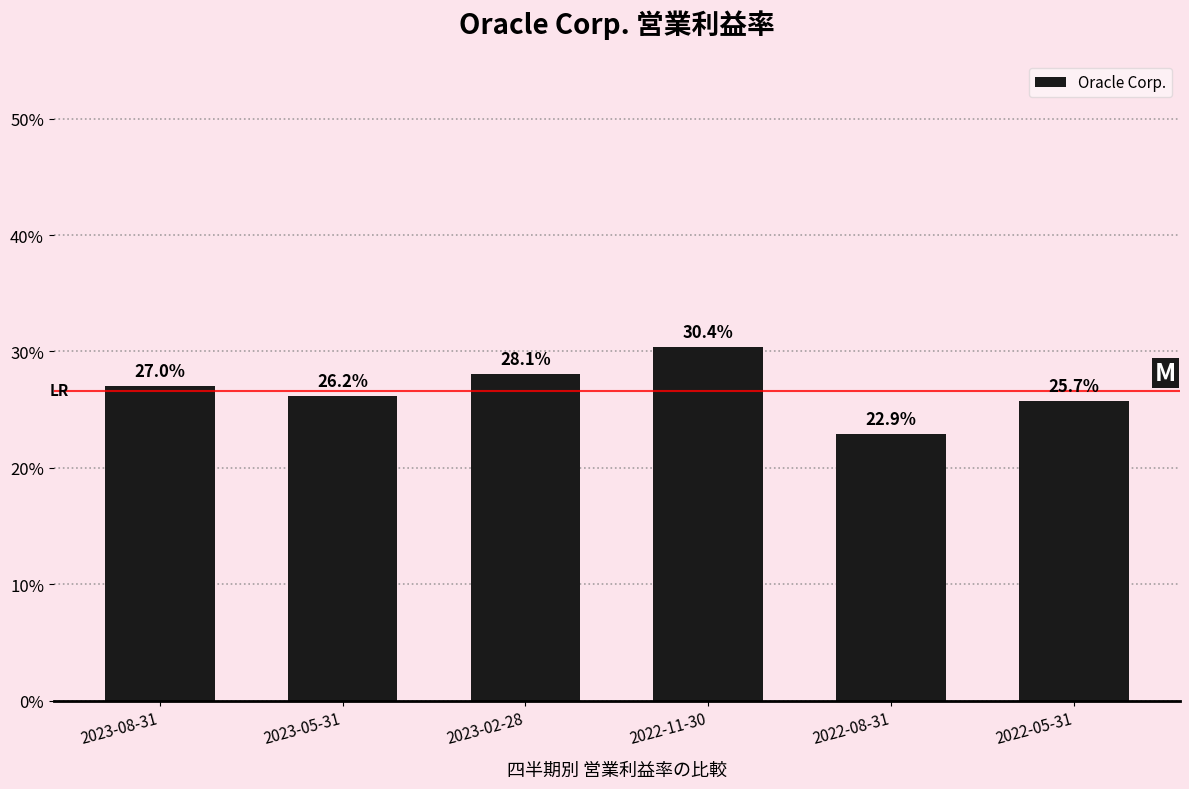

Are the bars horizontal?

No